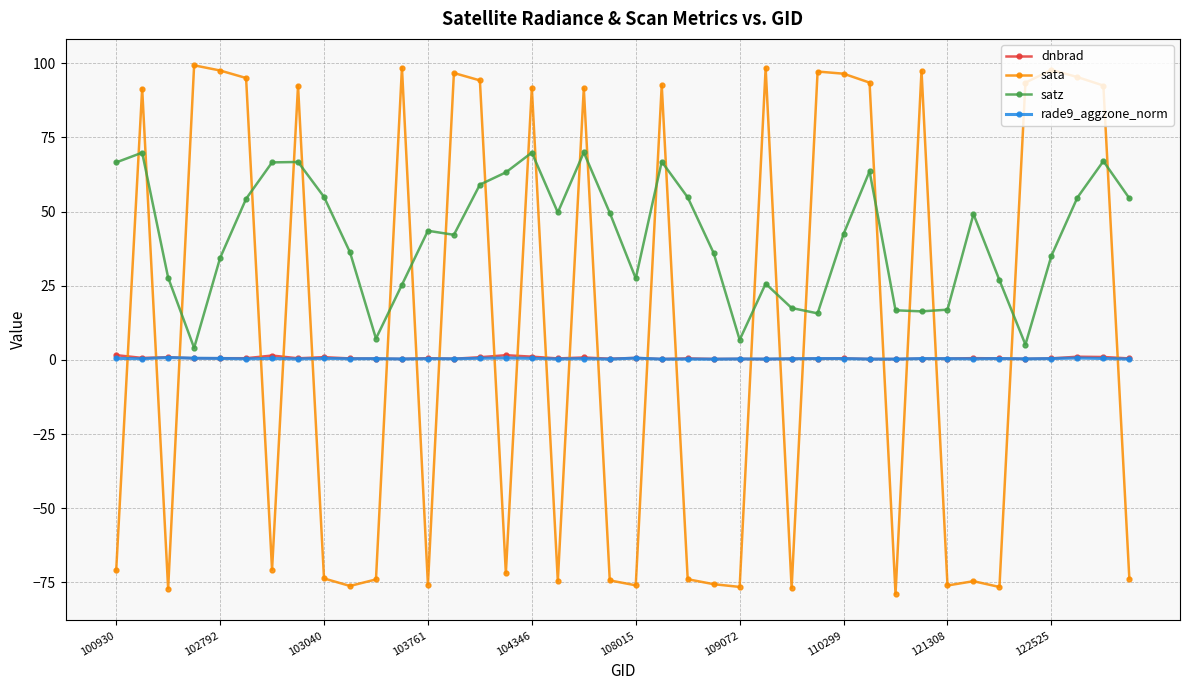

Which series has the largest range (max minus min)?

sata